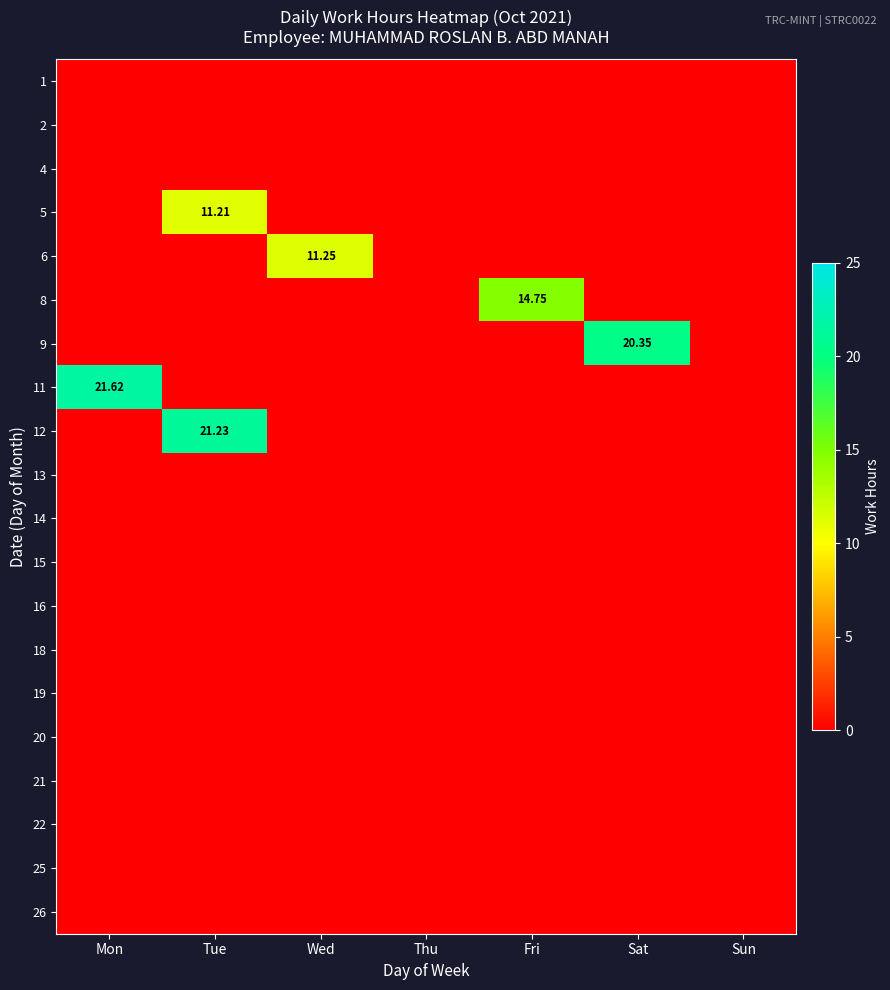

At how many categories does at least one series exceed 5?

5